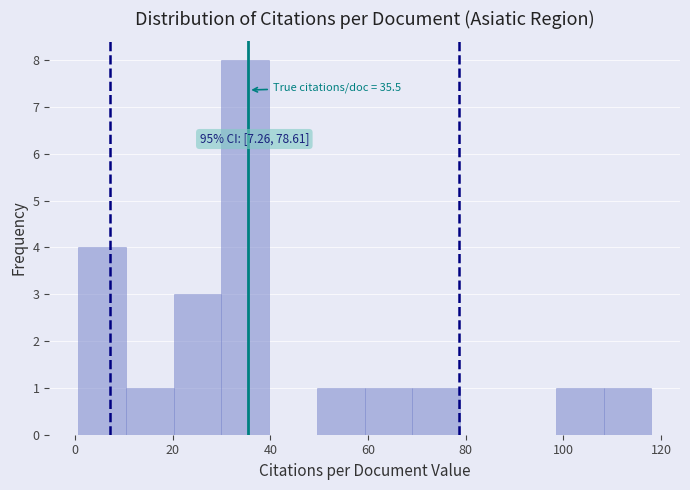

Which range on the x-axis has the tallest bar?

30 to 40